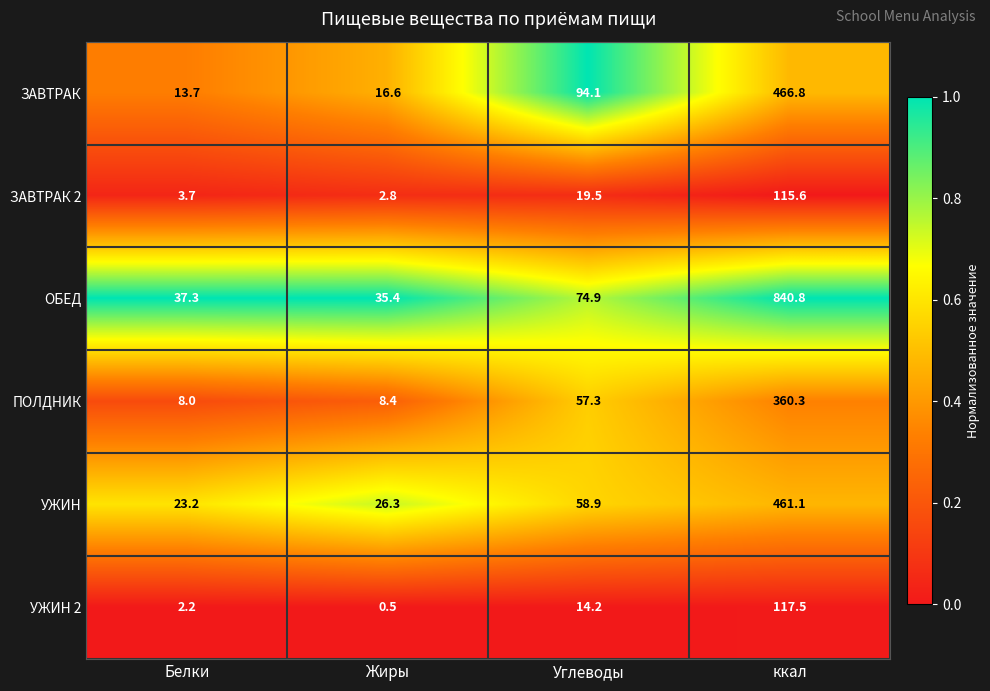

Is it true that ПОЛДНИК equals 8.0 at Белки?

True